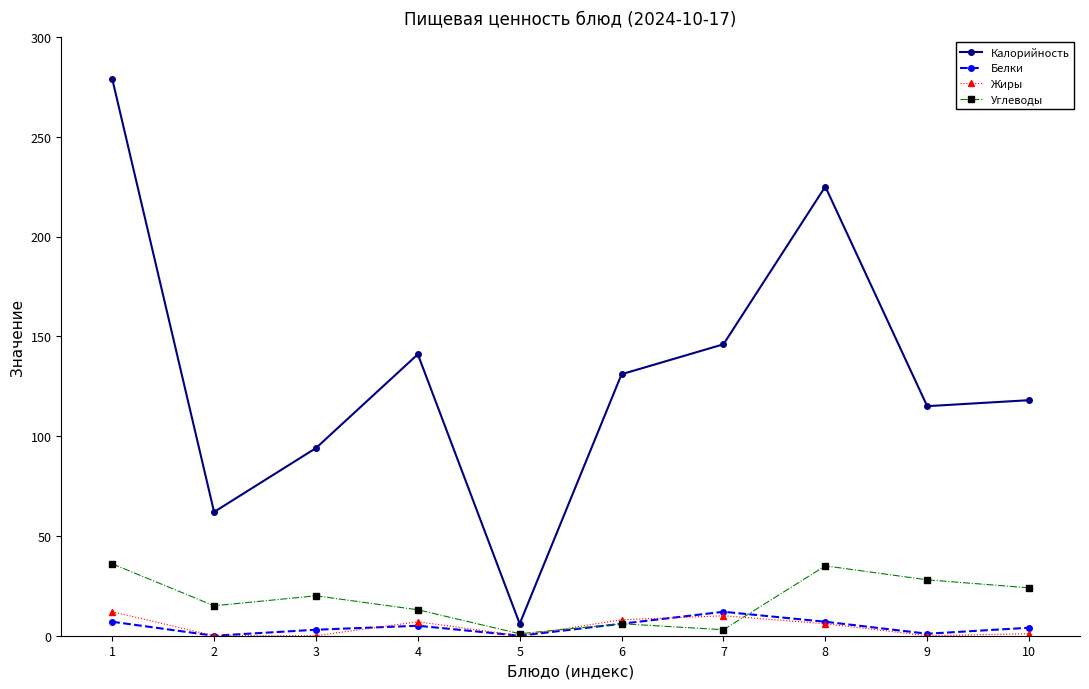

Is the value of Белки at 6 greater than the value of Углеводы at 3?

No